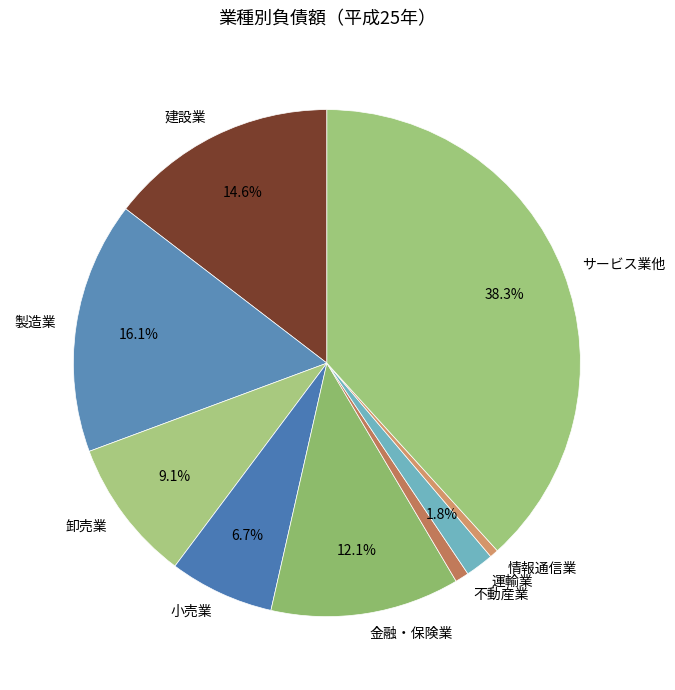

What is the ratio of the value at 情報通信業 to the value at 小売業?

0.1